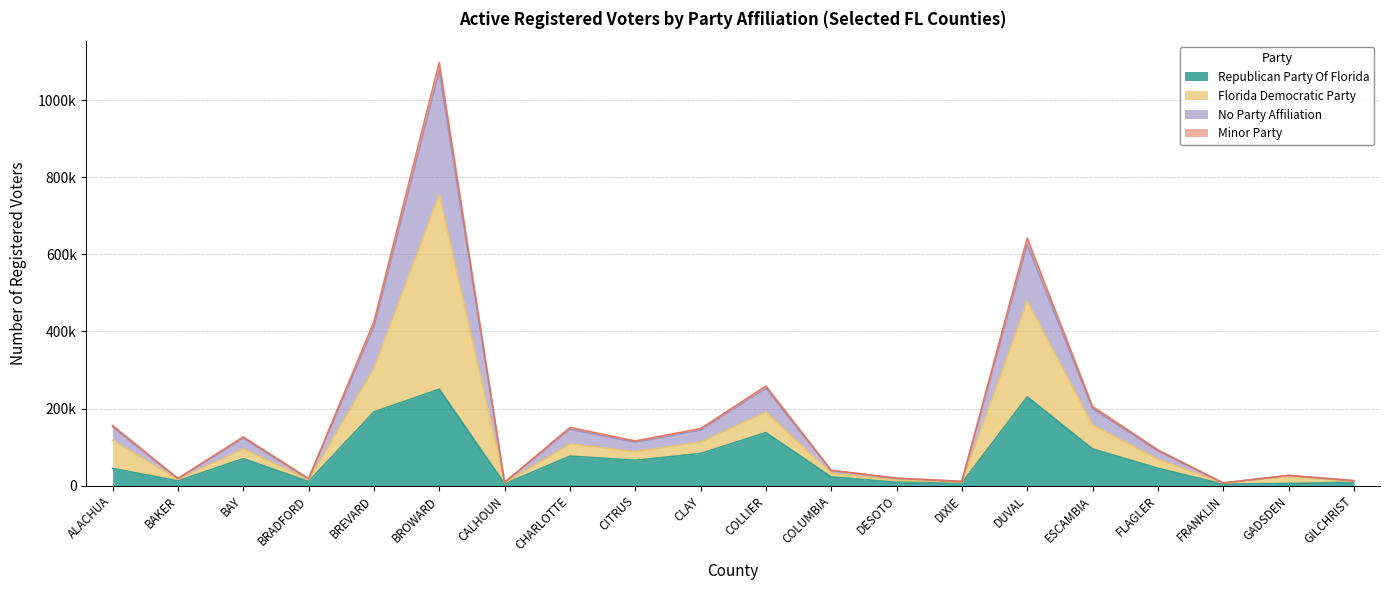

Does the chart display data point markers on the line(s)?

No